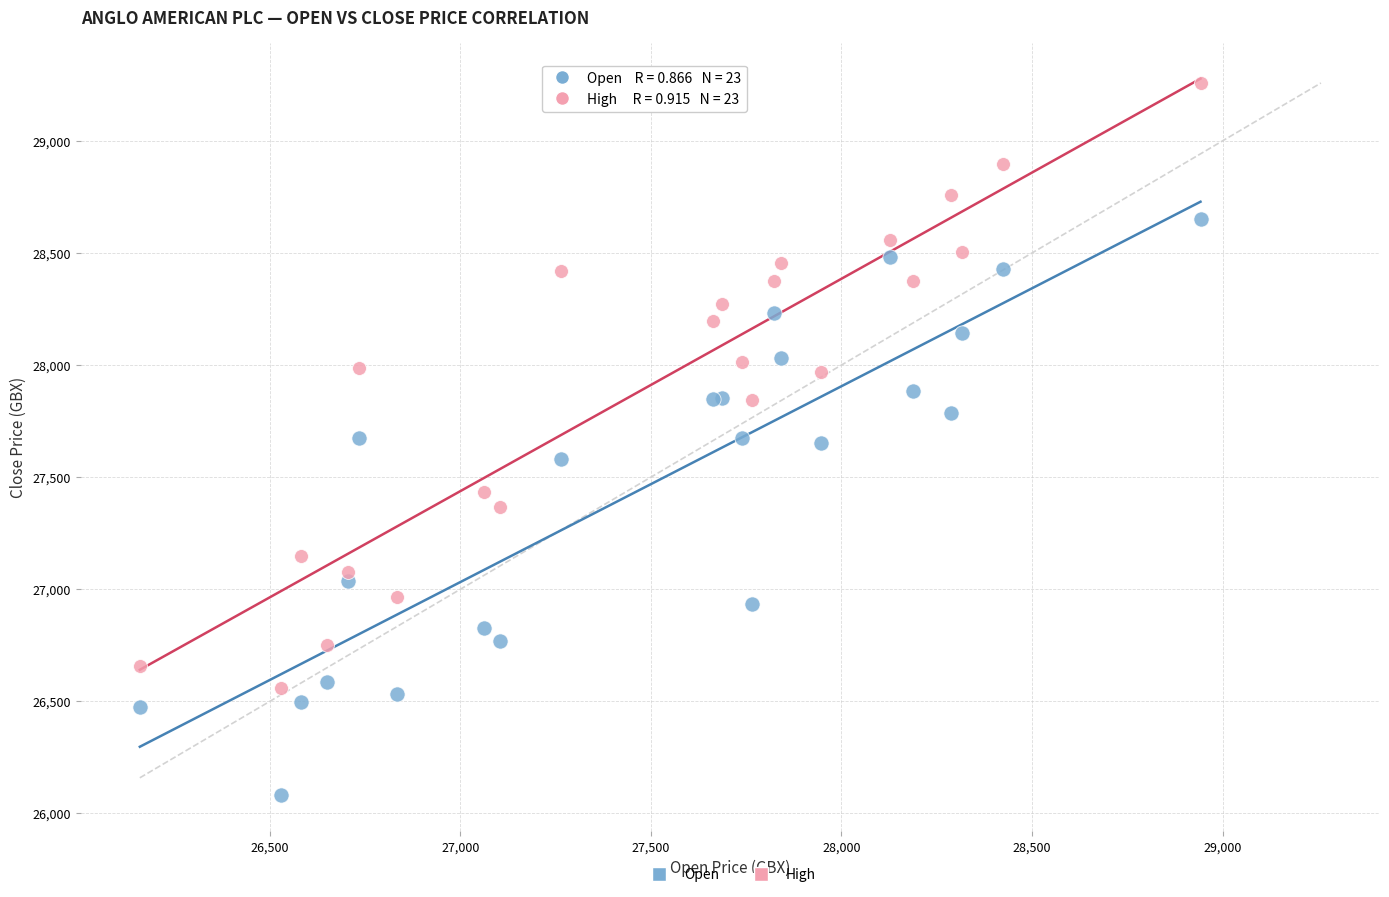

Which series contains the highest Y value?

High